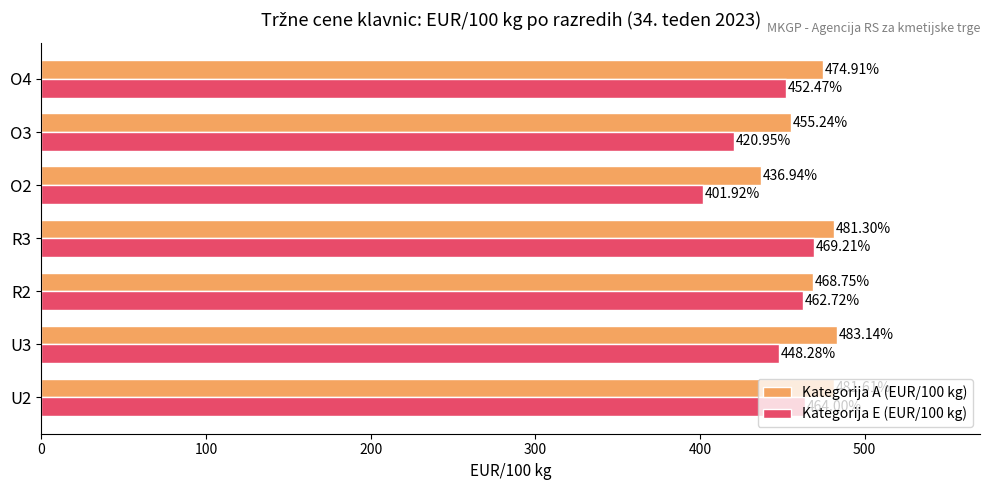

What is the difference between the maximum and minimum values in the Kategorija E (EUR/100 kg) series?

67.3